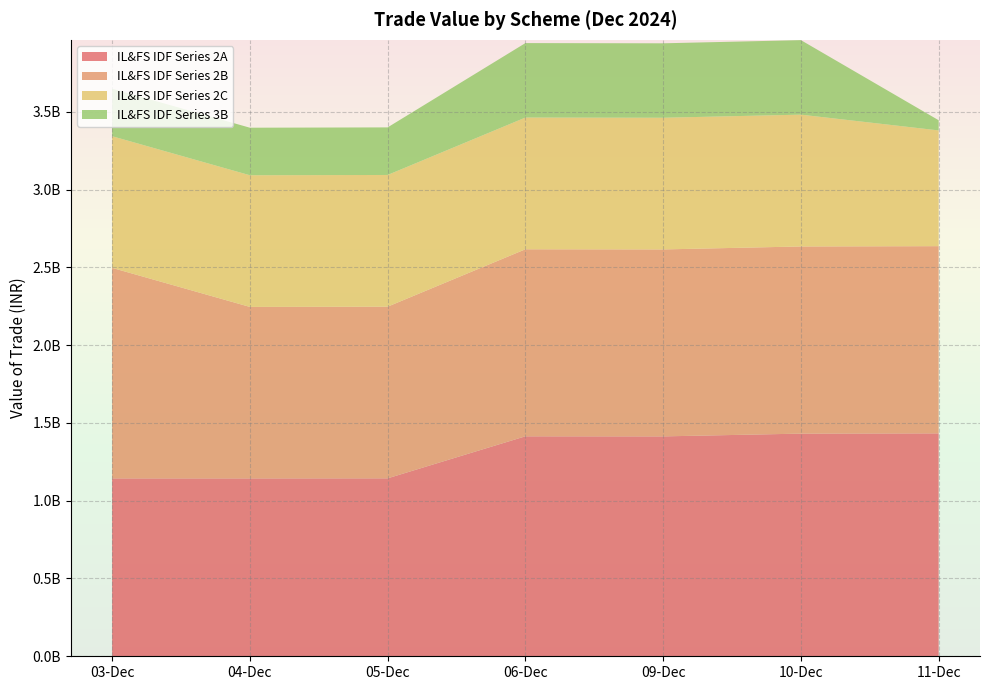

Reading left to right, what are all the values shown in this chart?

IL&FS IDF Series 2A: 03-Dec=1143297077.4	04-Dec=1143280845.9	05-Dec=1143723477.3	06-Dec=1413901777.1	09-Dec=1413393435.6	10-Dec=1431168876.3	11-Dec=1432819833.0
IL&FS IDF Series 2B: 03-Dec=1353224888.0	04-Dec=1102305235.2	05-Dec=1103406076.6	06-Dec=1202098333.7	09-Dec=1201666142.0	10-Dec=1202940475.0	11-Dec=1203227736.7
IL&FS IDF Series 2C: 03-Dec=846246682.4	04-Dec=846234668.2	05-Dec=846562295.5	06-Dec=846694733.9	09-Dec=846390320.9	10-Dec=847283141.0	11-Dec=743909104.1
IL&FS IDF Series 3B: 03-Dec=305604631.7	04-Dec=305600293.0	05-Dec=305718608.9	06-Dec=478584927.1	09-Dec=478412861.0	10-Dec=478908758.8	11-Dec=65409001.3